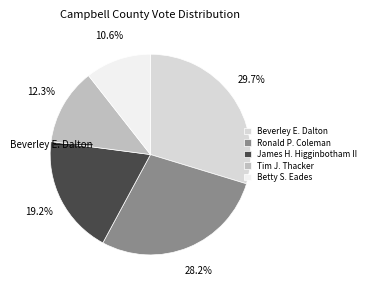

Is there a majority slice in this chart?

No